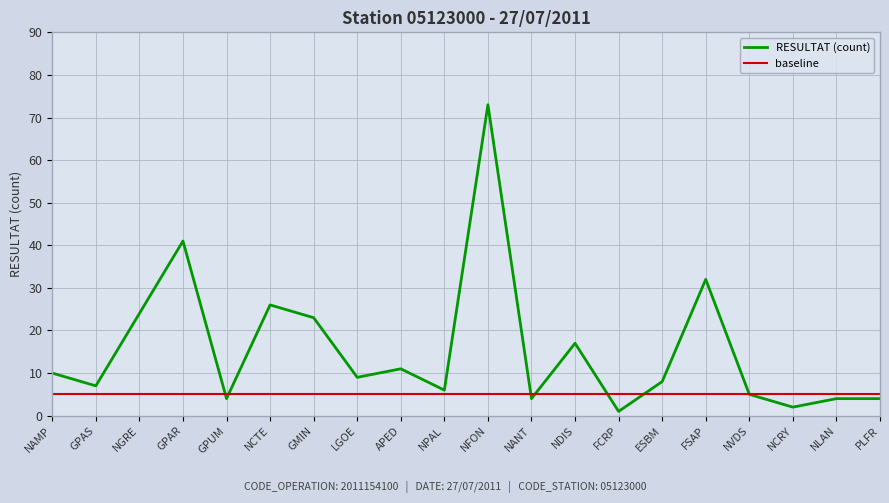

At NLAN, list the series in order from smallest to largest.

RESULTAT (count), baseline